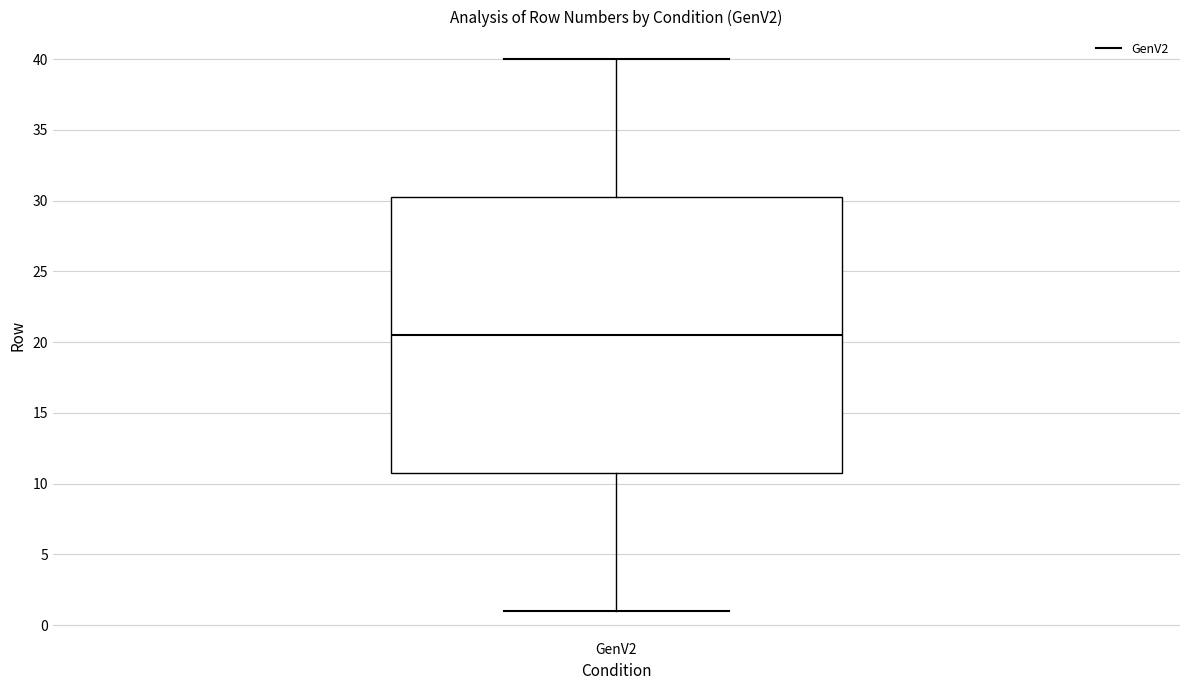

Where does the median line of the box for GenV2 sit on the y-axis? The values are not printed on the chart, so give them approximately, as read against the axis.

20.5